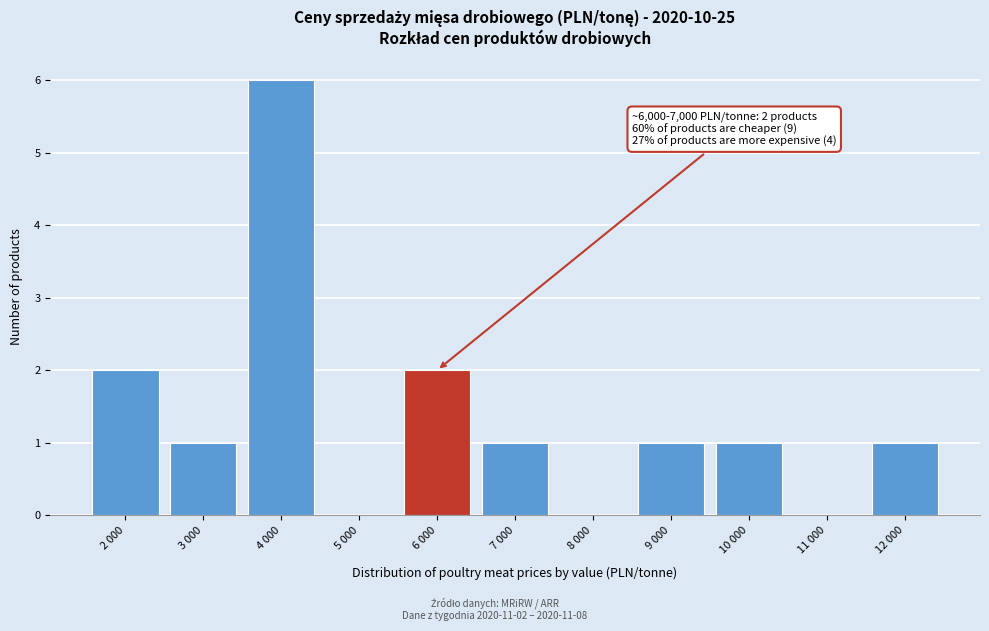

Reading left to right, what are all the values shown in this chart?

2 000=2	3 000=1	4 000=6	5 000=0	6 000=2	7 000=1	8 000=0	9 000=1	10 000=1	11 000=0	12 000=1